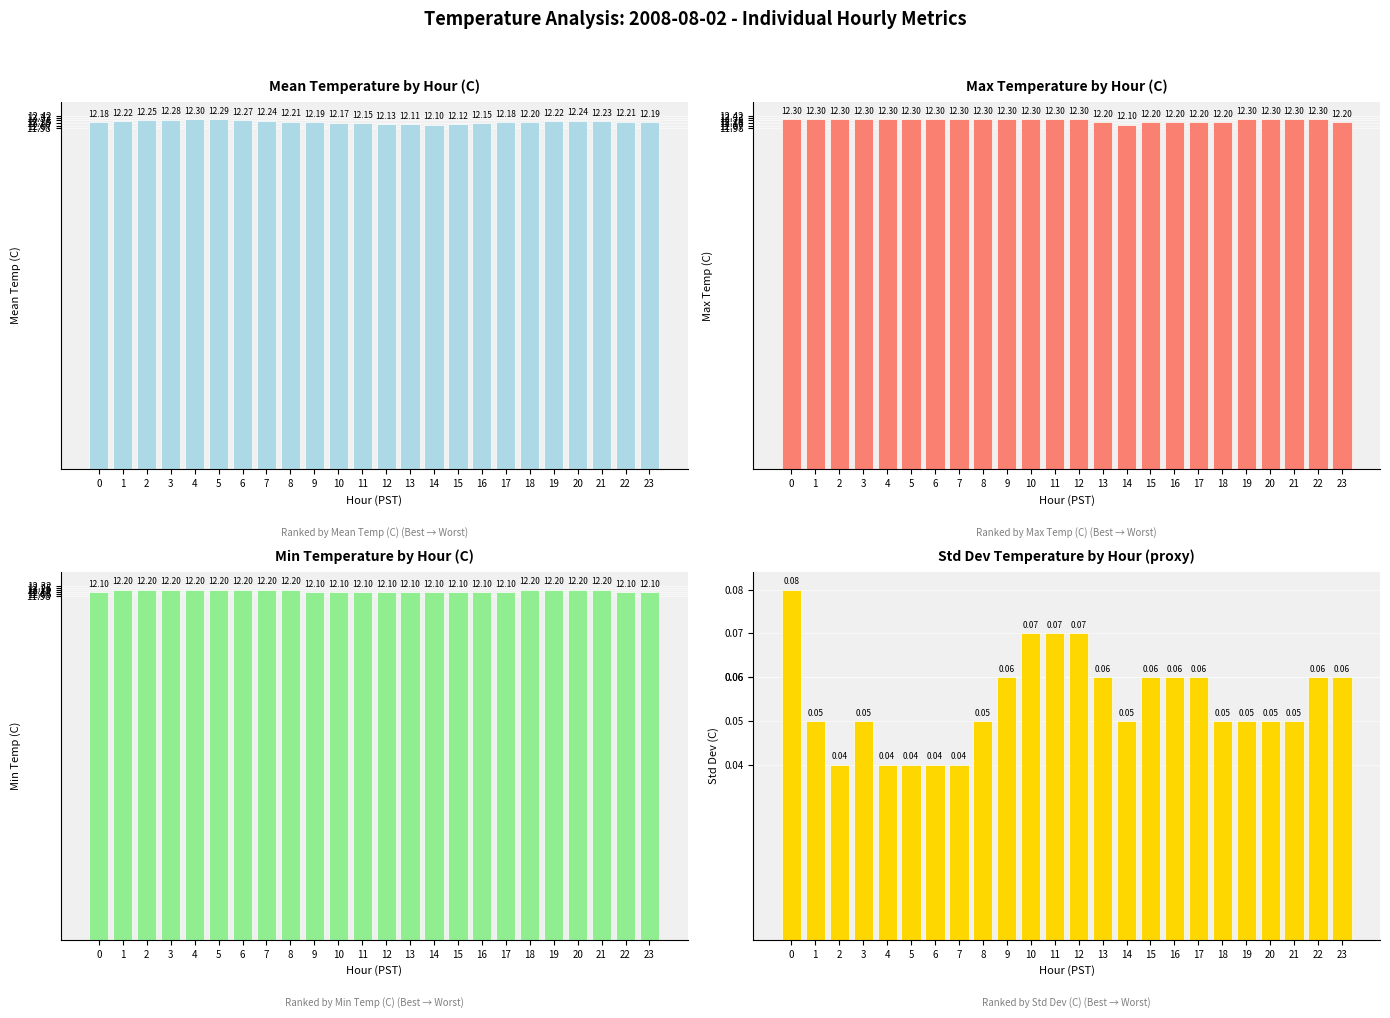

Is the value of Max Temperature at 6 greater than the value of Std Dev Temperature at 13?

Yes